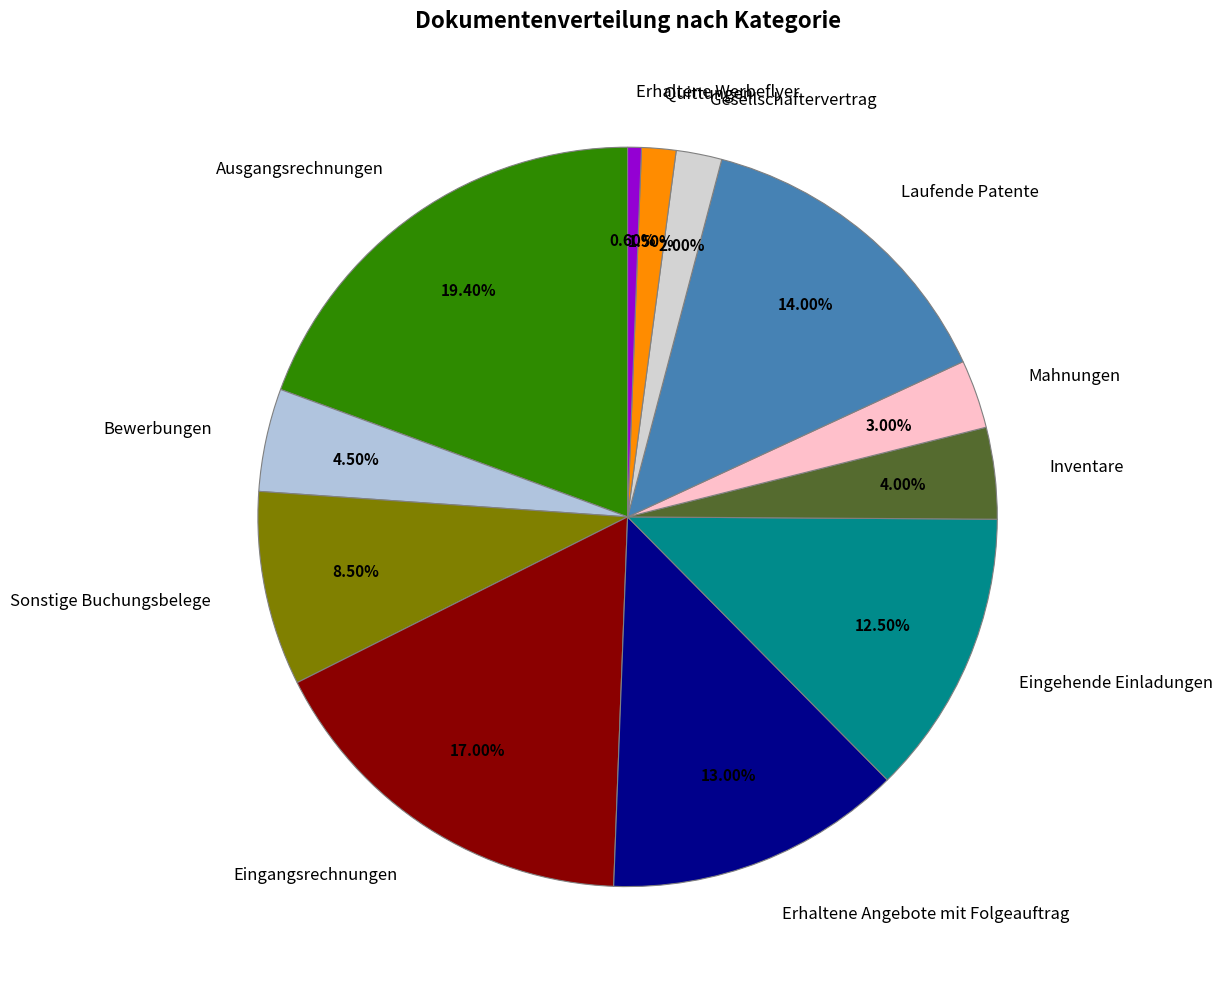

What percentage is the Inventare slice, to the nearest percent?

4%